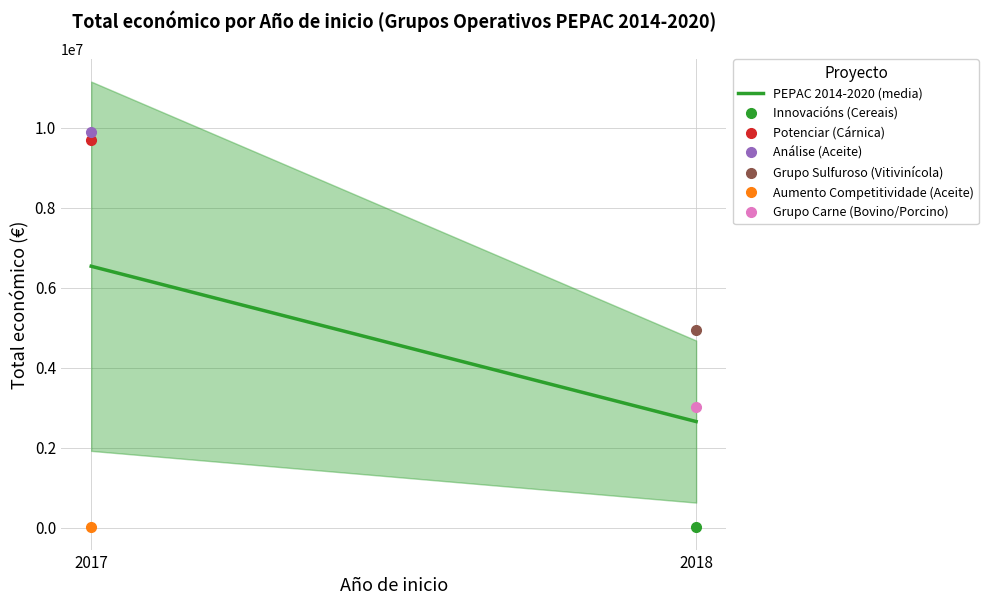

What is the maximum value shown in the chart?

6535159.3